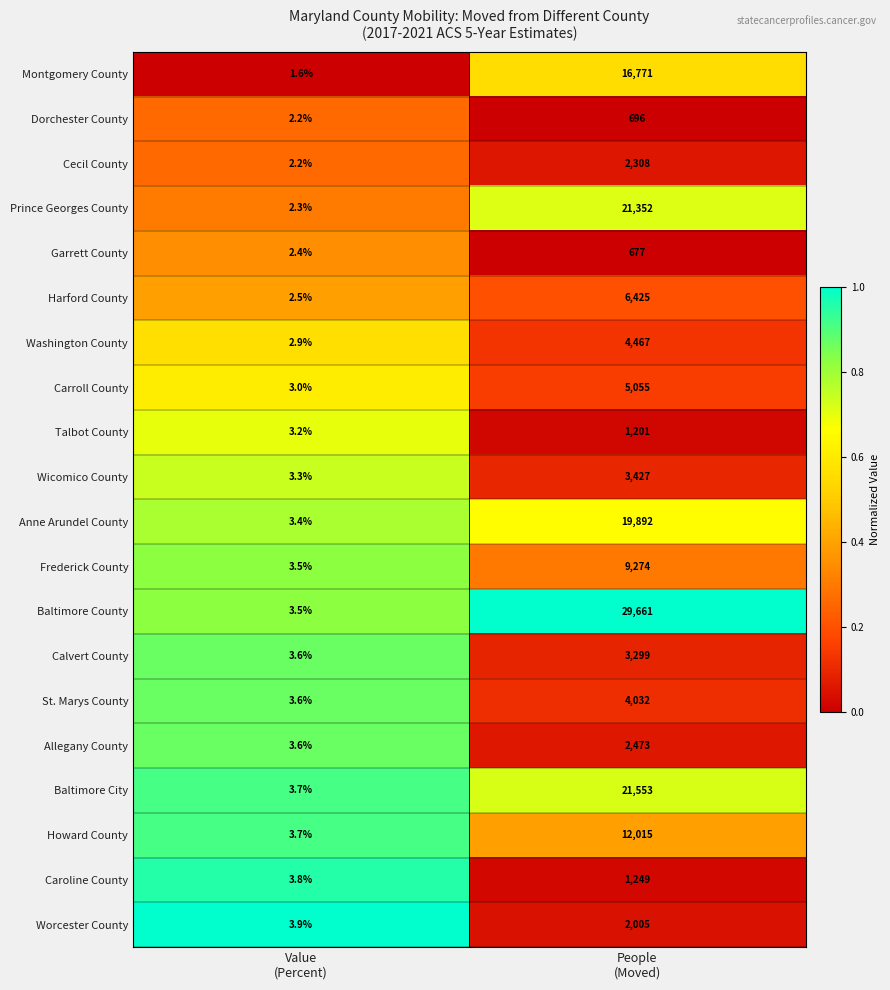

Which series has the largest total across all categories?

Baltimore County